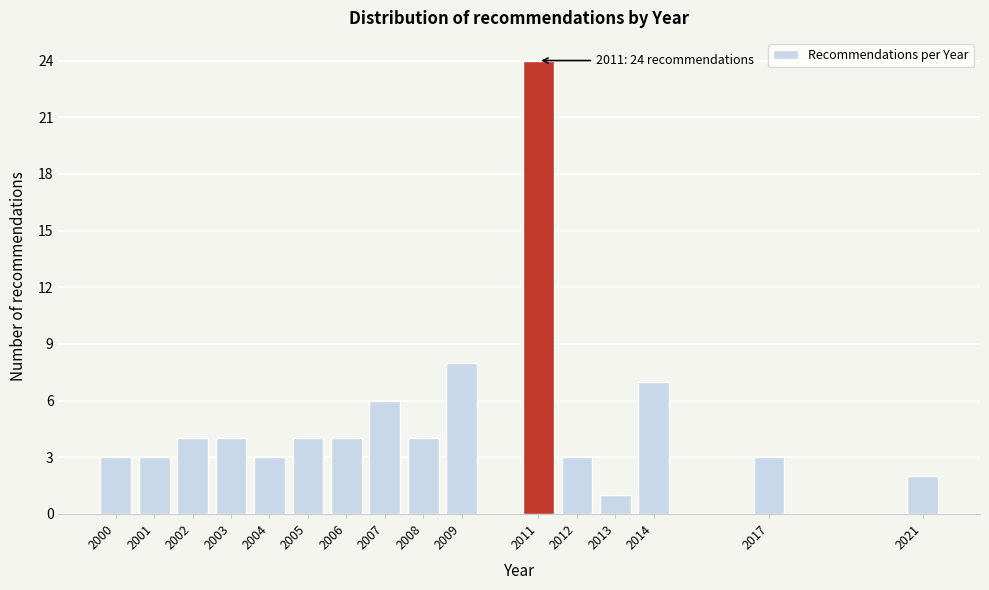

Reading left to right, what are all the values shown in this chart?

2000=3	2001=3	2002=4	2003=4	2004=3	2005=4	2006=4	2007=6	2008=4	2009=8	2011=24	2012=3	2013=1	2014=7	2017=3	2021=2